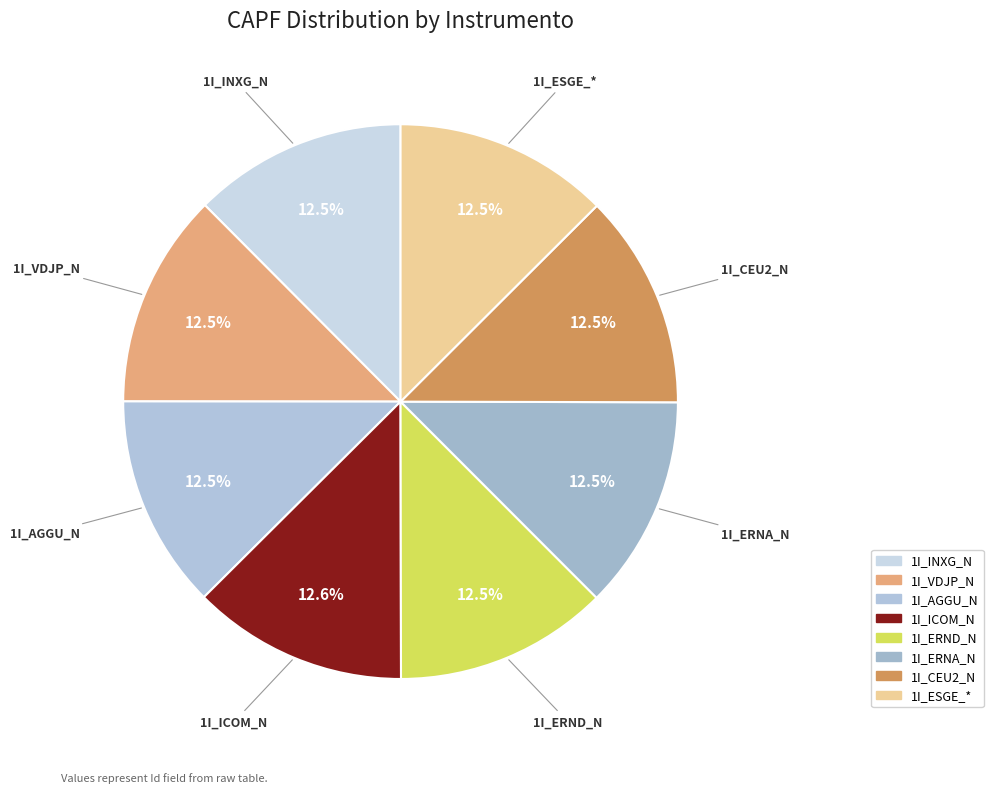

Approximately how many times larger is the value at 1I_AGGU_N compared to 1I_ESGE_*?

1.0